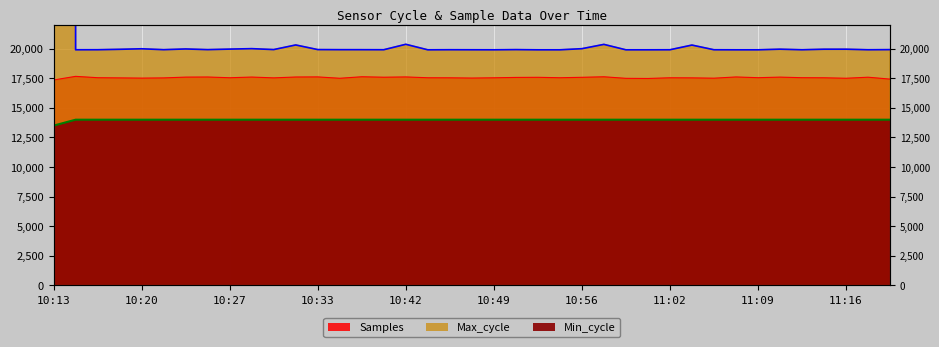

What position from the right is 10:25?

32